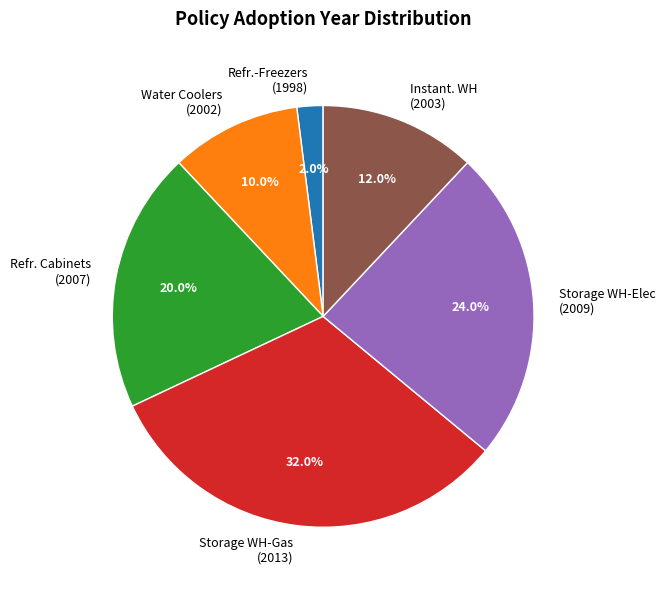

Which has a higher value, Water Coolers (2002) or Storage WH-Gas (2013)?

Storage WH-Gas (2013)